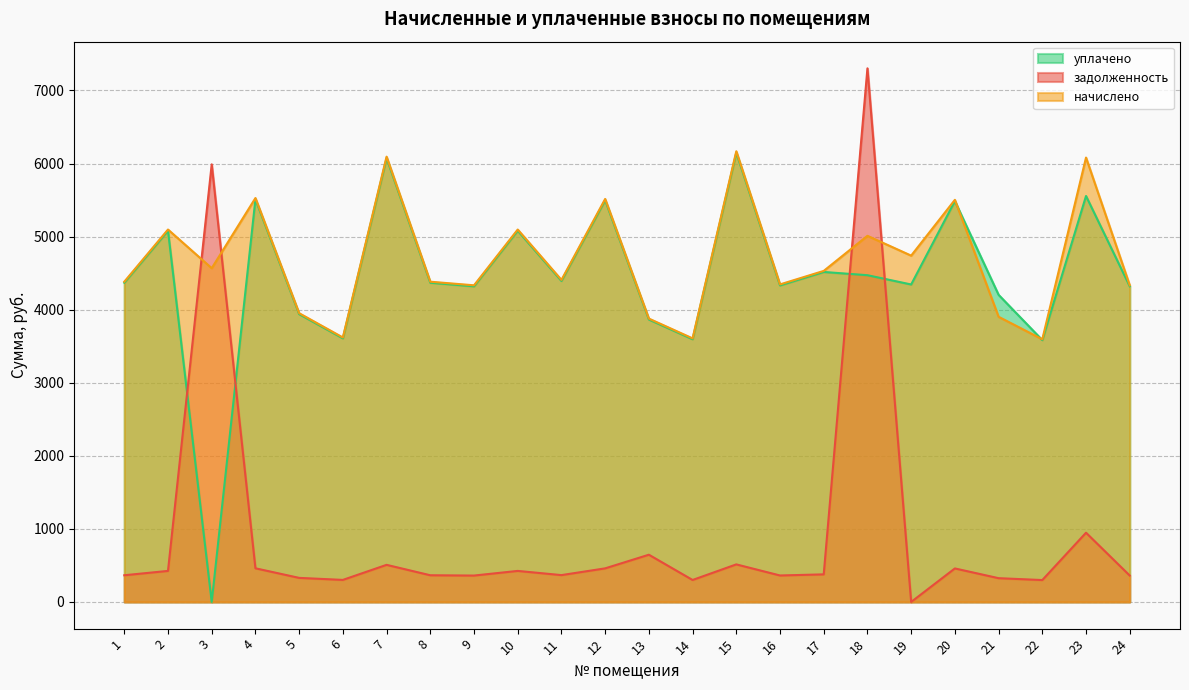

What is the greatest value displayed?

7303.2